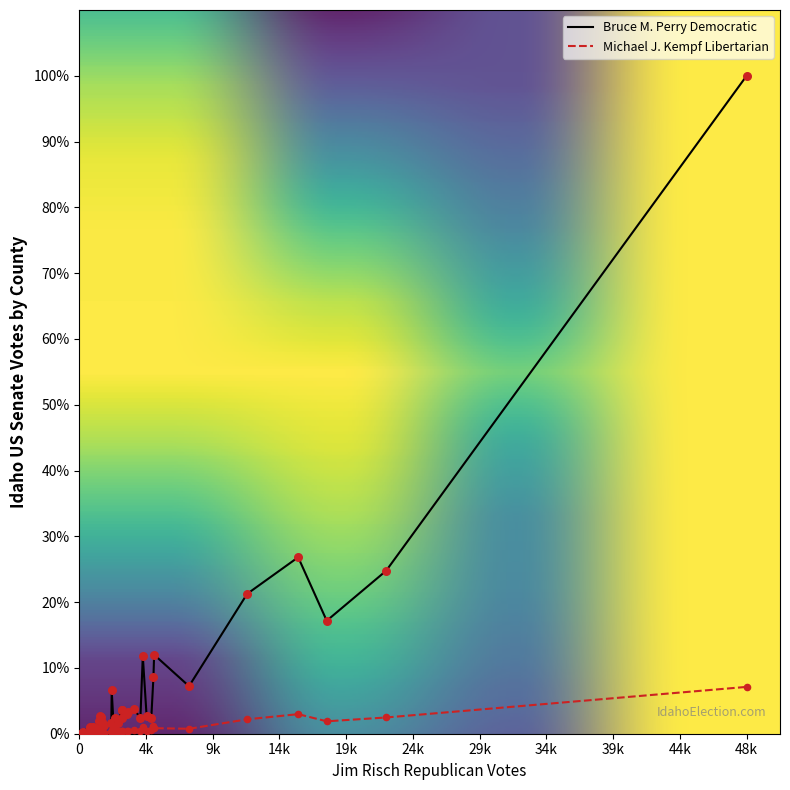

What are all the series names shown in the legend?

Bruce M. Perry Democratic, Michael J. Kempf Libertarian